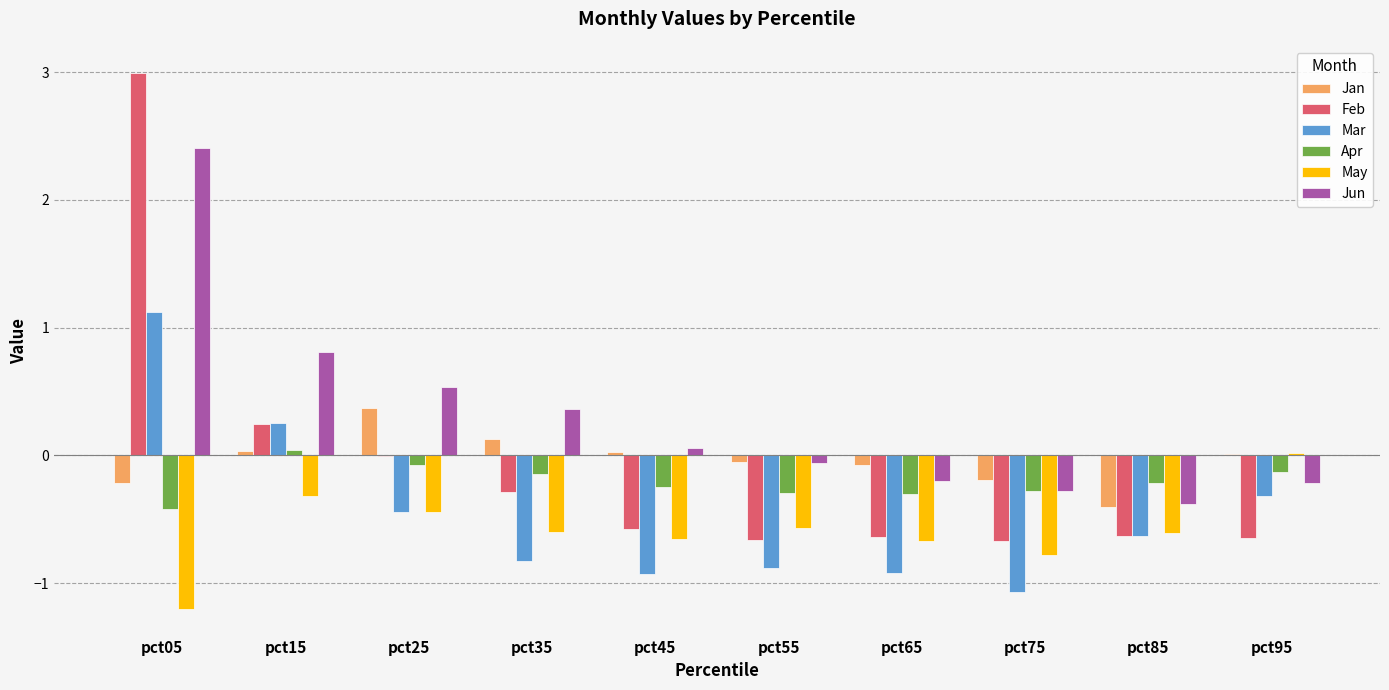

The value of Mar at pct75 is -1.9. True or false?

False